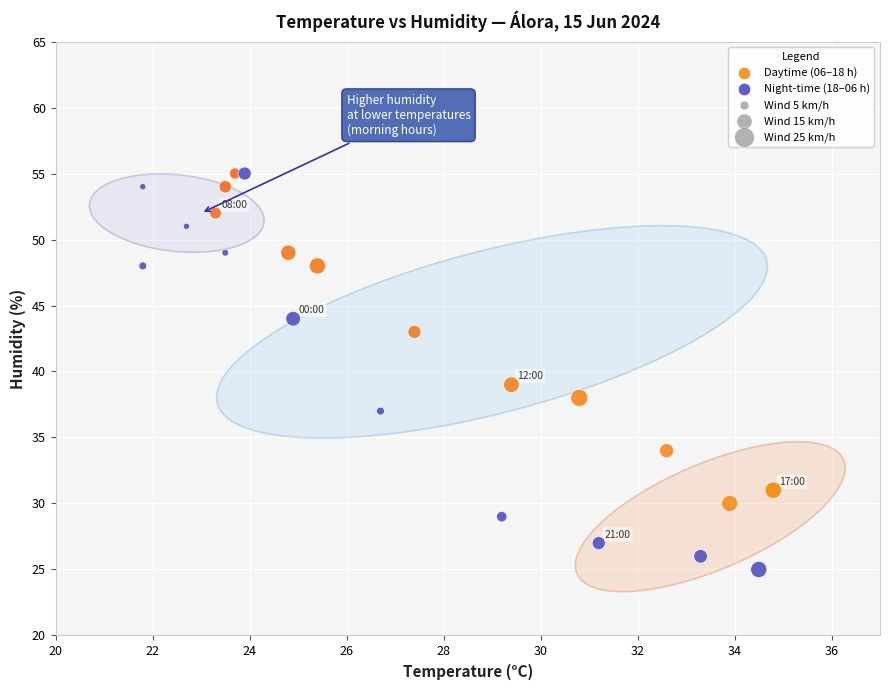

What Y value in the scatter plot is closest to 40?

39